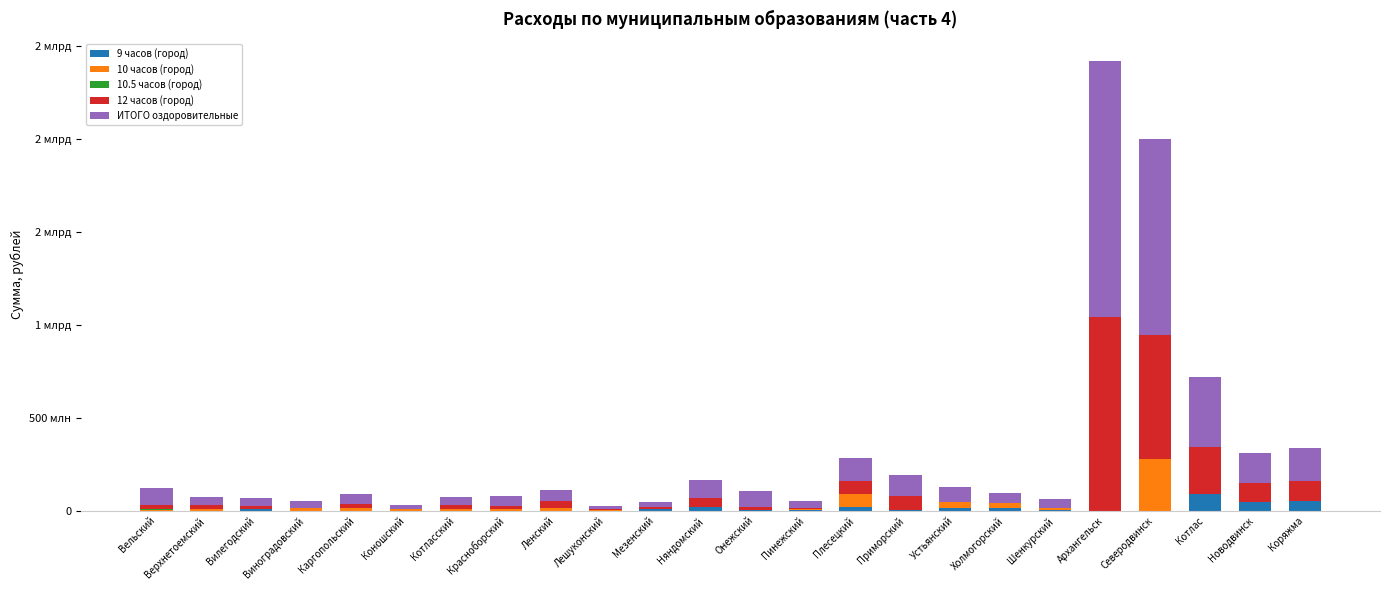

Where is 10 часов (город) nearest to the value 139558306?

Плесецкий